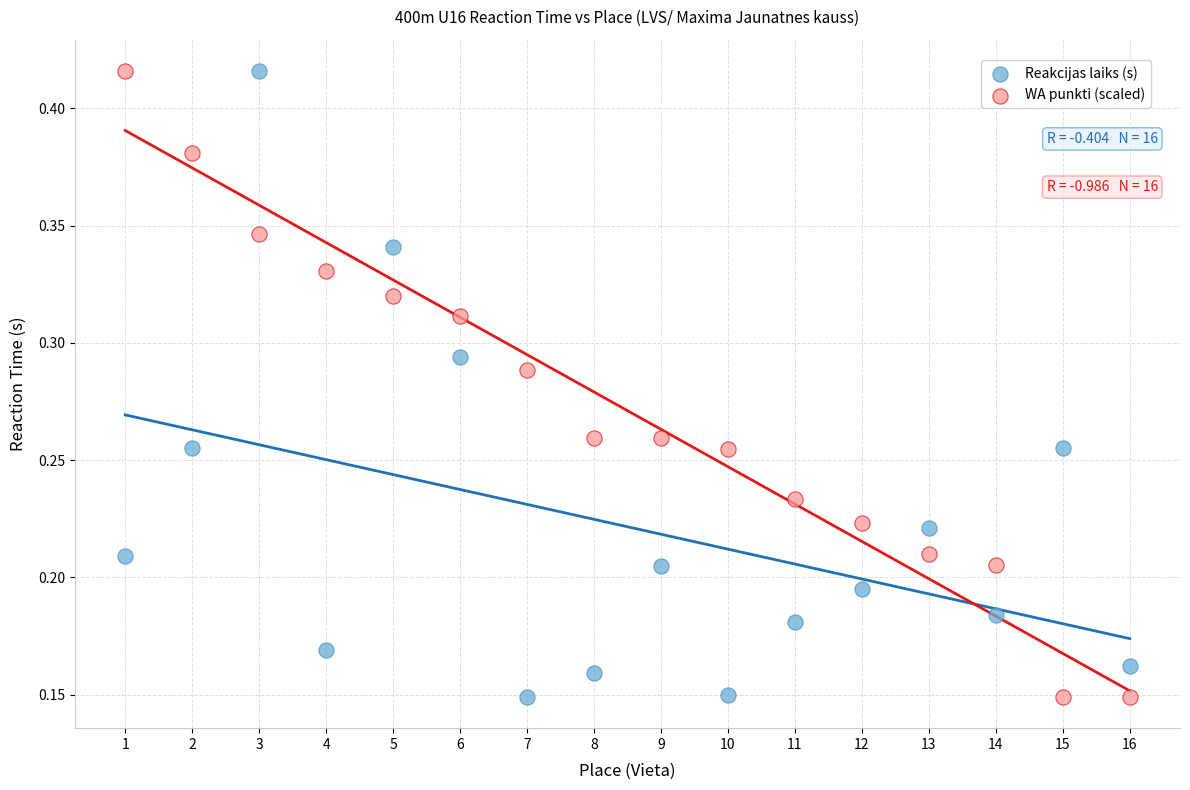

Across all data points, what is the range of X values (max minus min)?

15.0